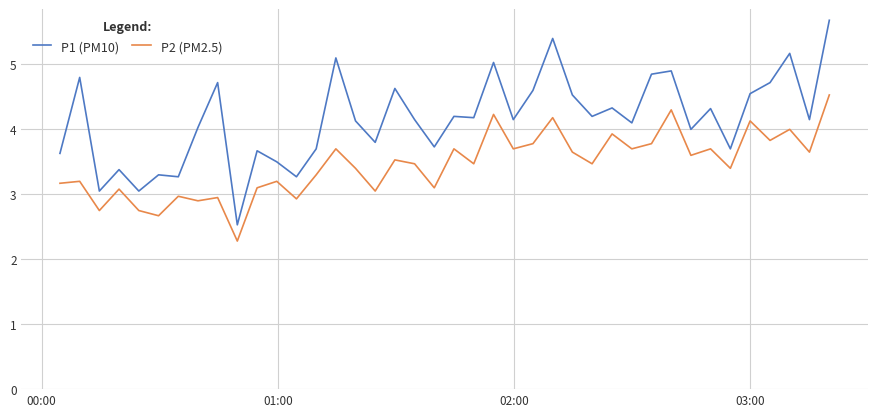

True or false: P2 (PM2.5) and P1 (PM10) cross at least once.

False